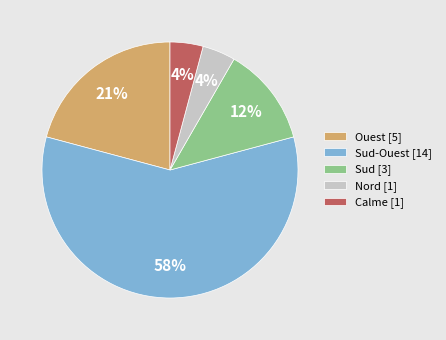

What percentage is the Nord [1] slice, to the nearest percent?

4%